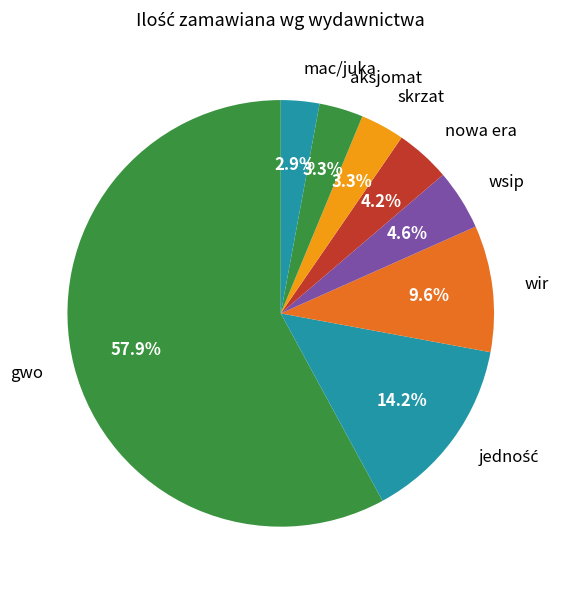

Does gwo represent more than half of the total?

Yes